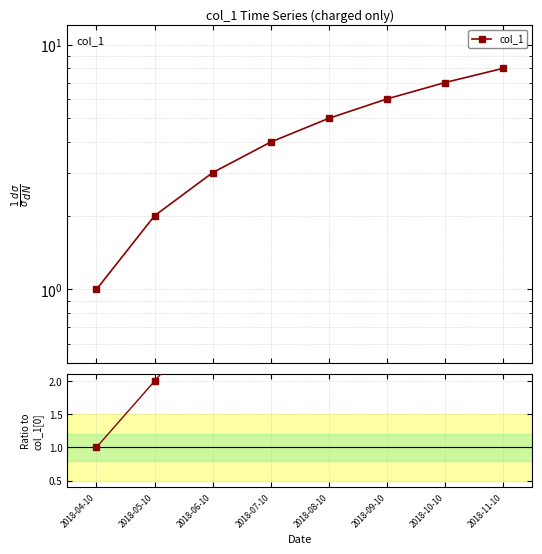

Is it true that the value at 2018-11-10 is 5?

False